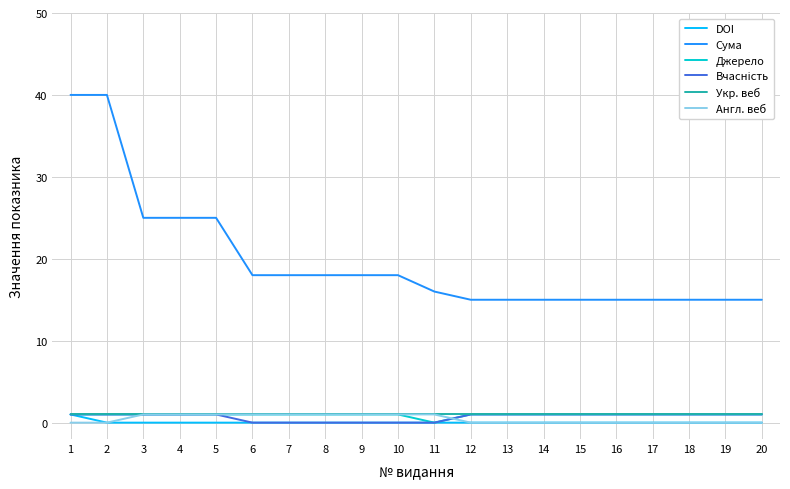

The Джерело series shows 1 at 19. True or false?

True